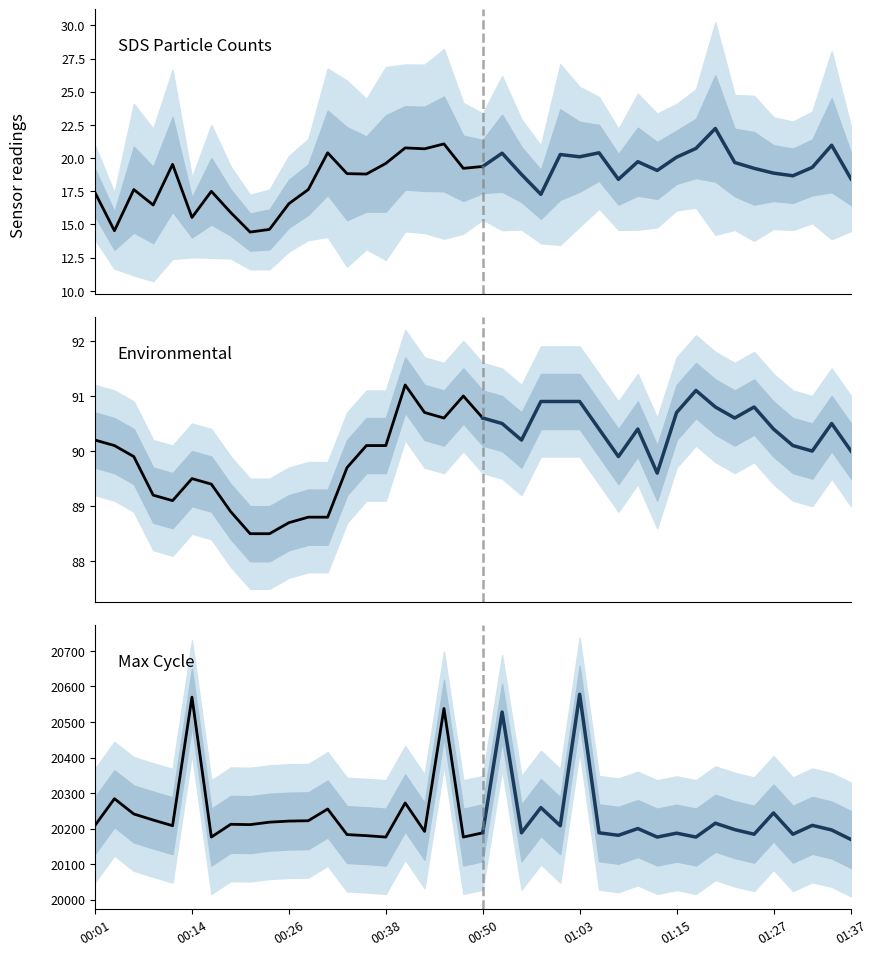

What is the sum of all Max_cycle values?

809623.0